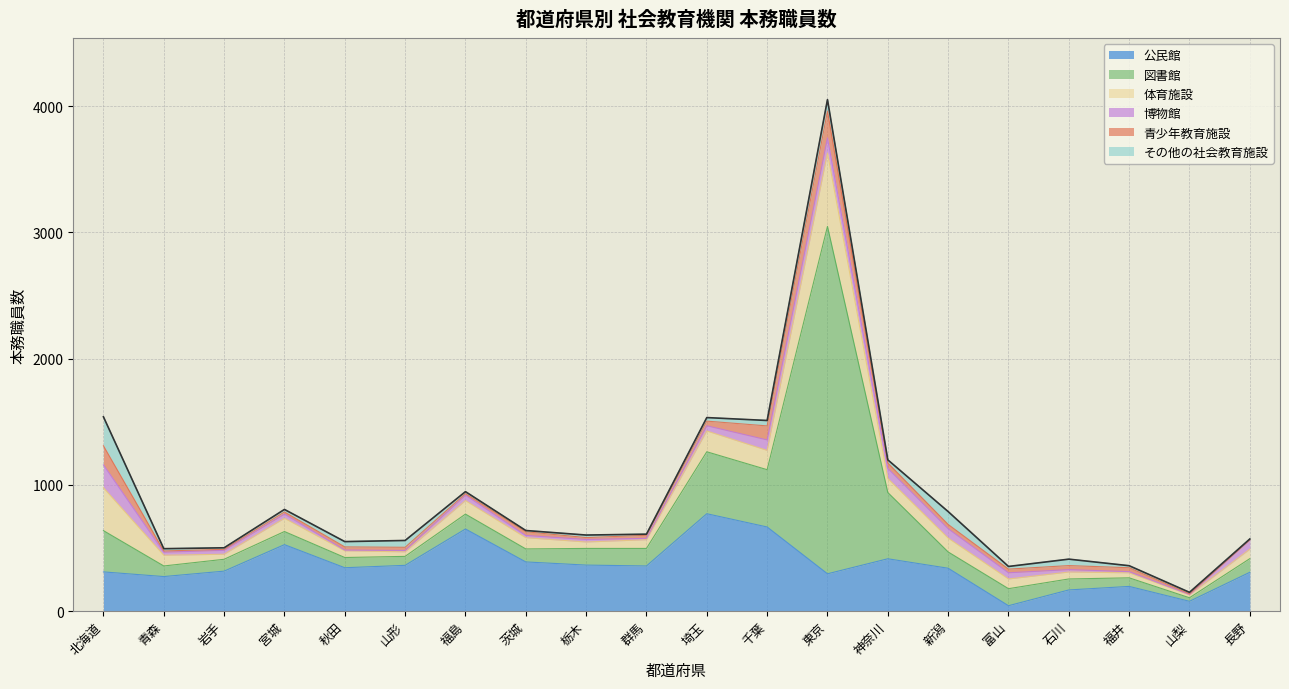

What is the approximate value of 博物館 at 北海道?

181